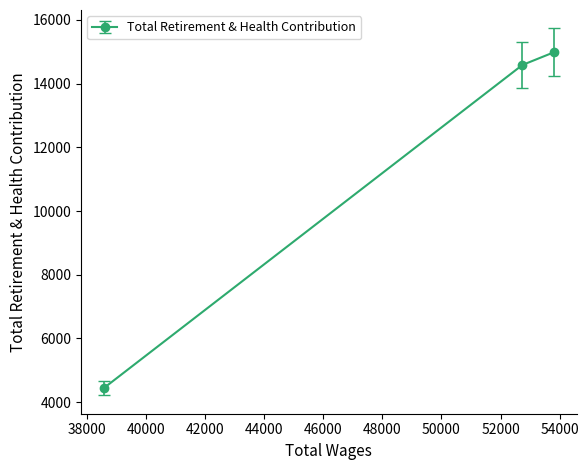

What is the greatest value displayed?

14986